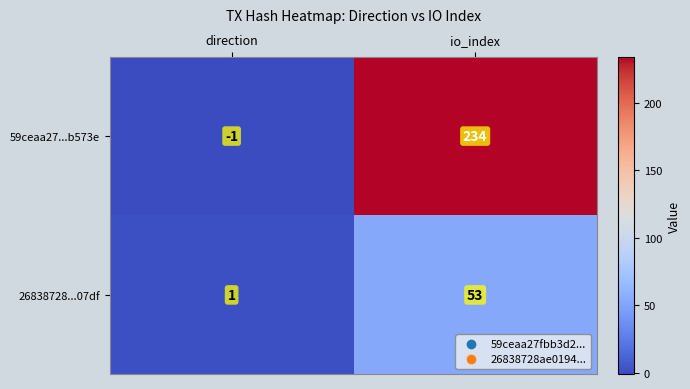

What is the difference between the 26838728...07df values at direction and io_index?

52